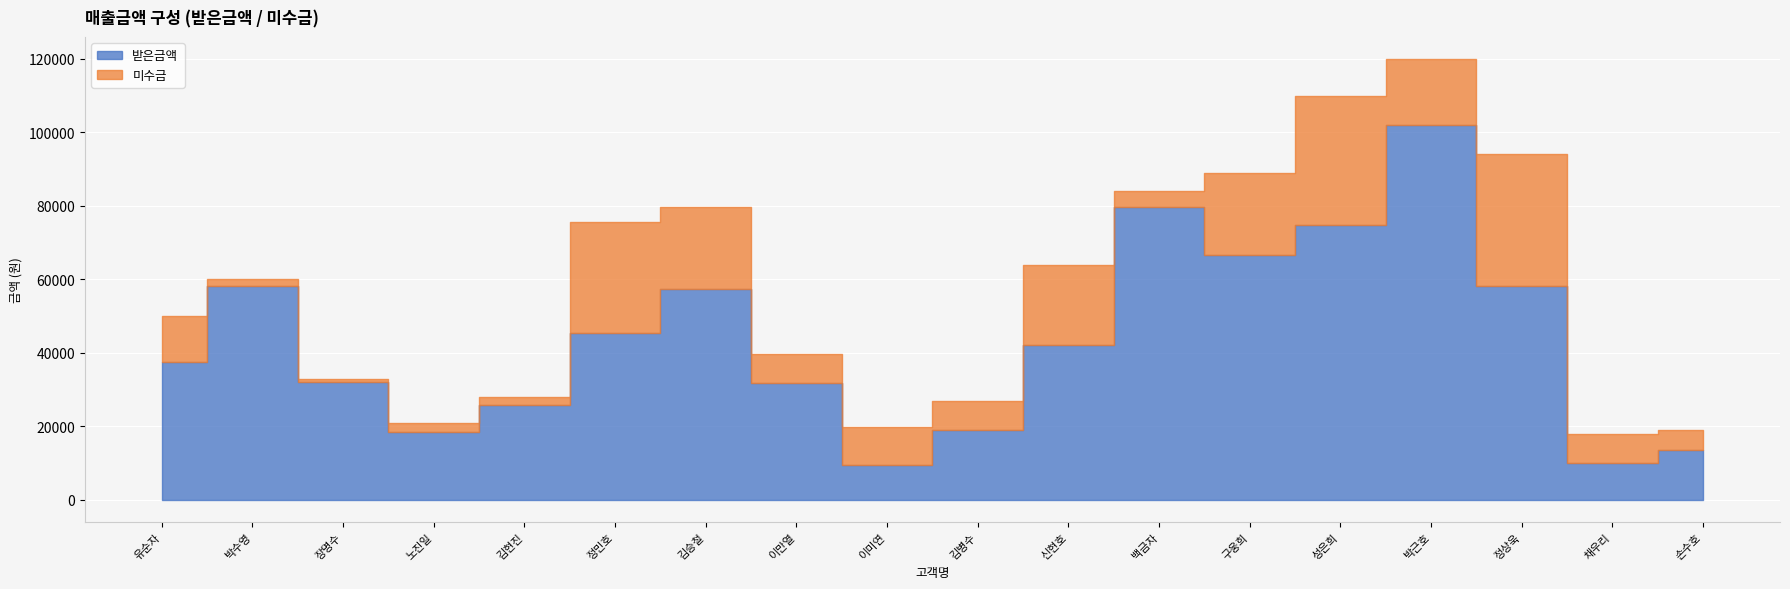

True or false: 미수금 and 받은금액 intersect in this chart.

True